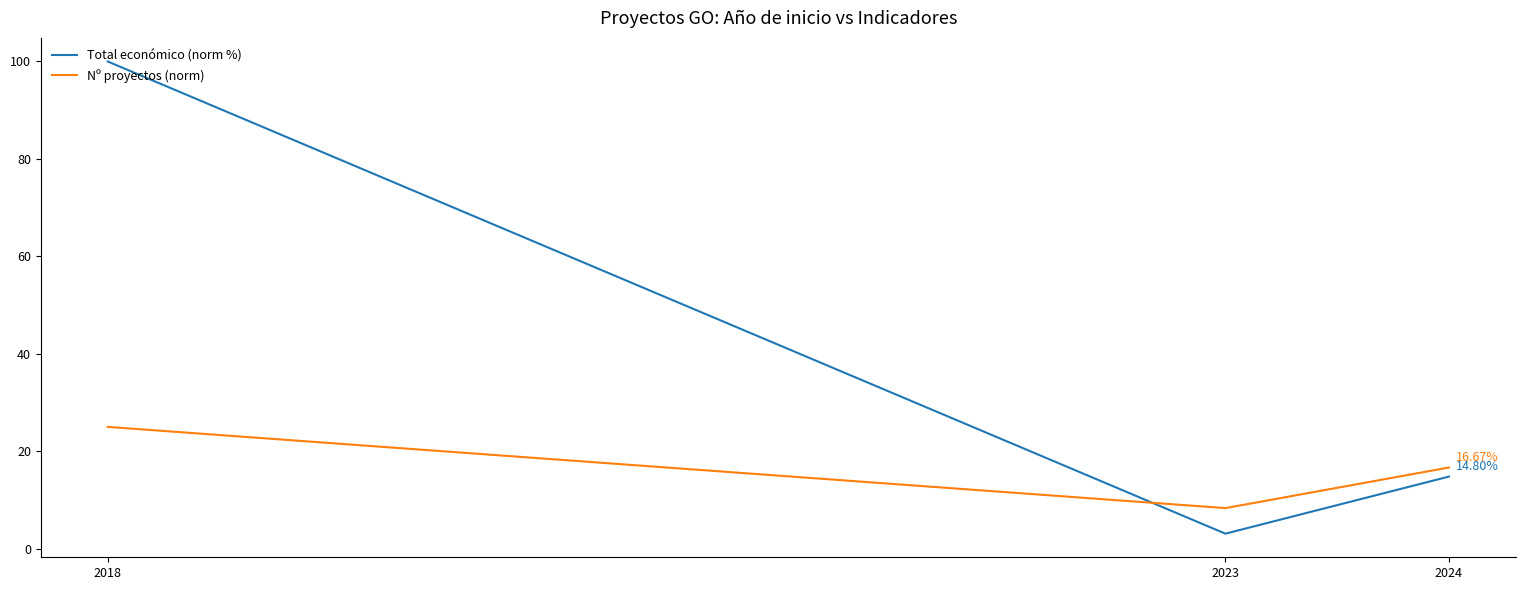

What is the spread (max minus min) of values at 2018?

75.0